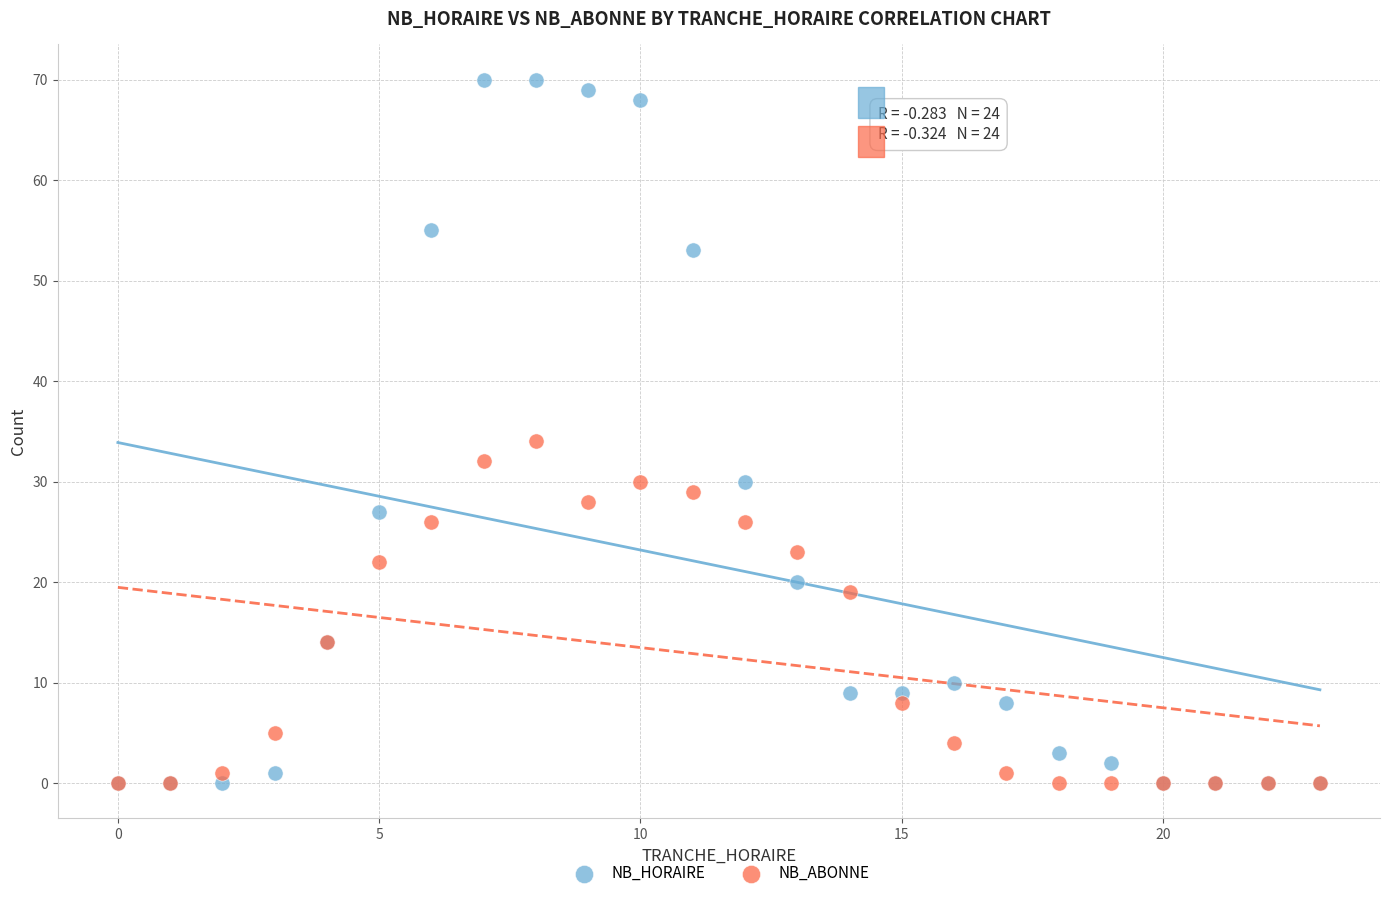

What are all the series names shown in the legend?

NB_HORAIRE, NB_ABONNE